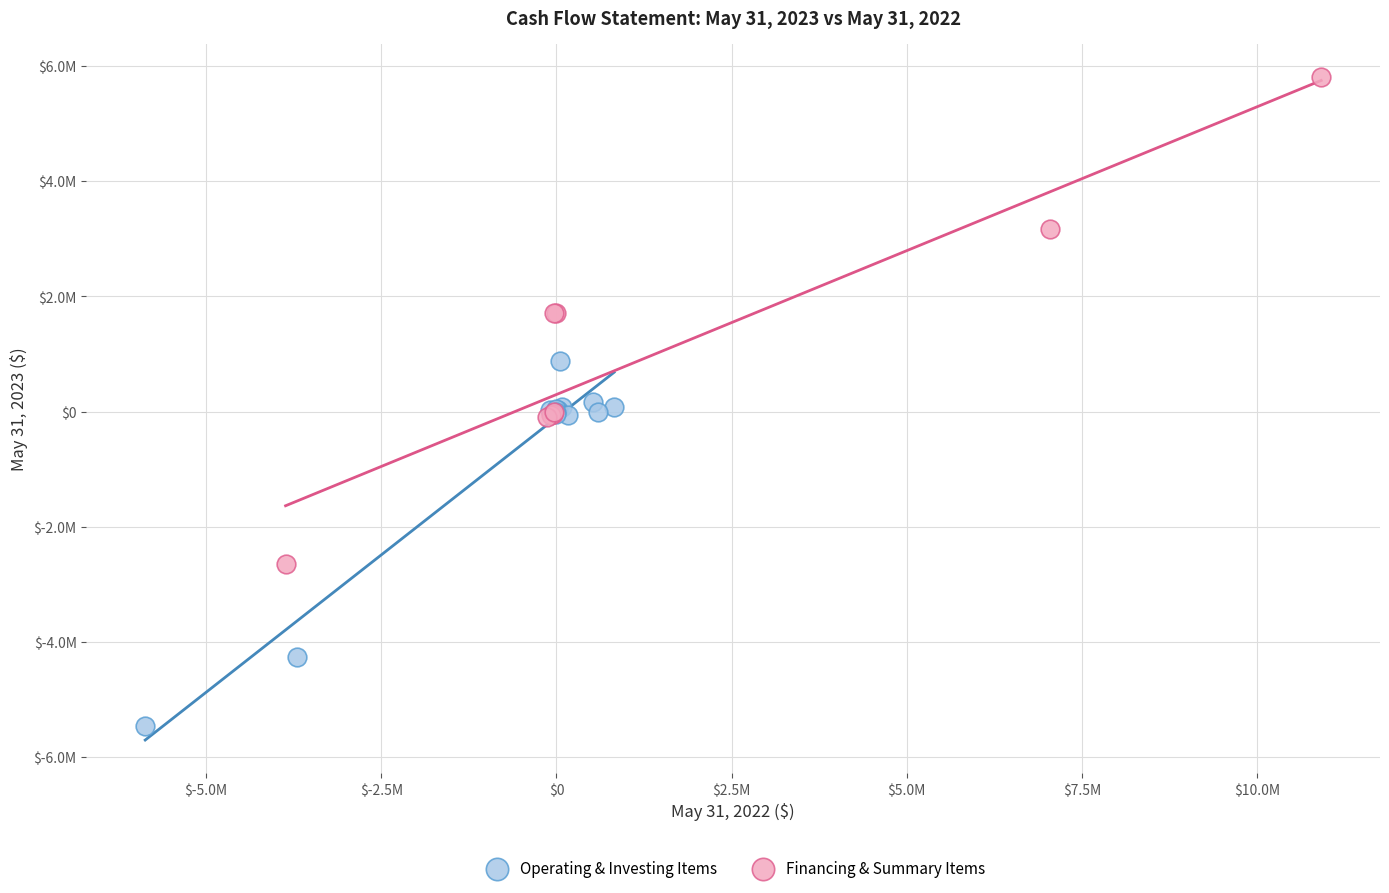

What are all the series names shown in the legend?

Operating & Investing Items, Financing & Summary Items